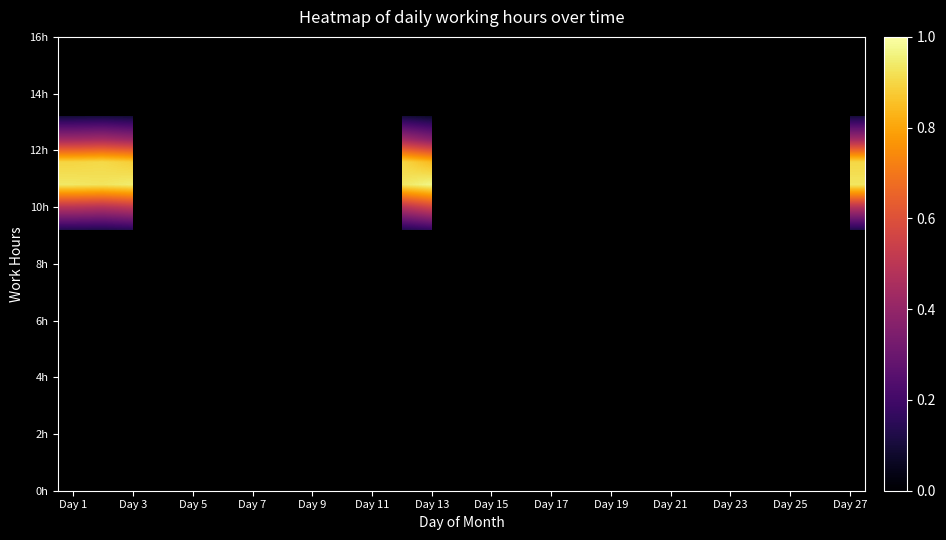

How many series are shown in this chart?

20